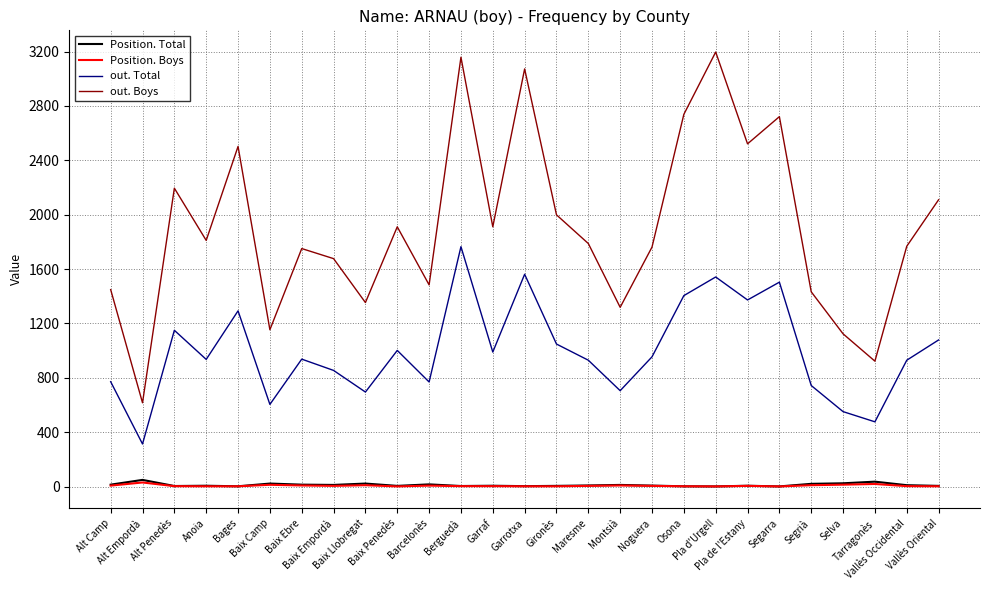

True or false: Position. Boys and out. Boys intersect in this chart.

False